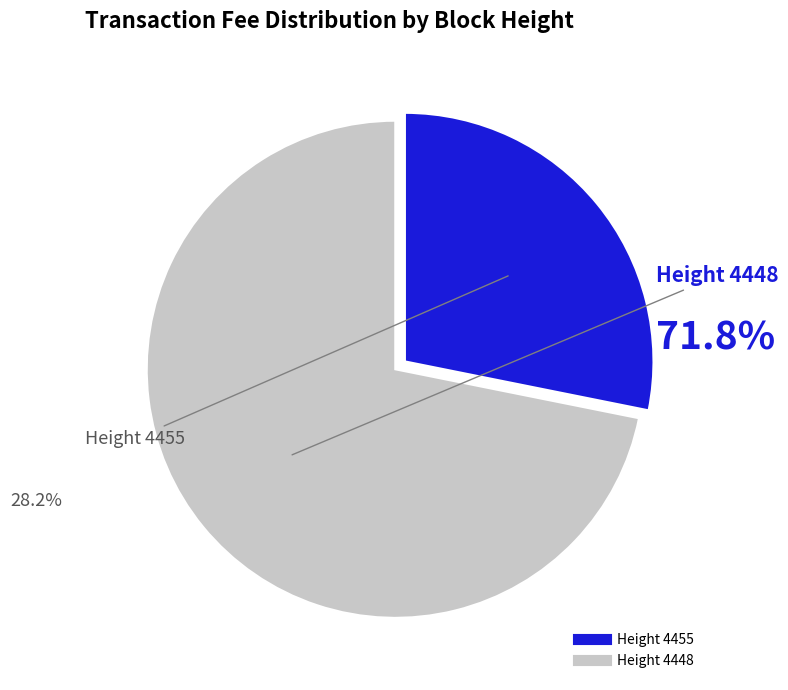

What percentage do 4455 and 4448 together represent?

100.0%